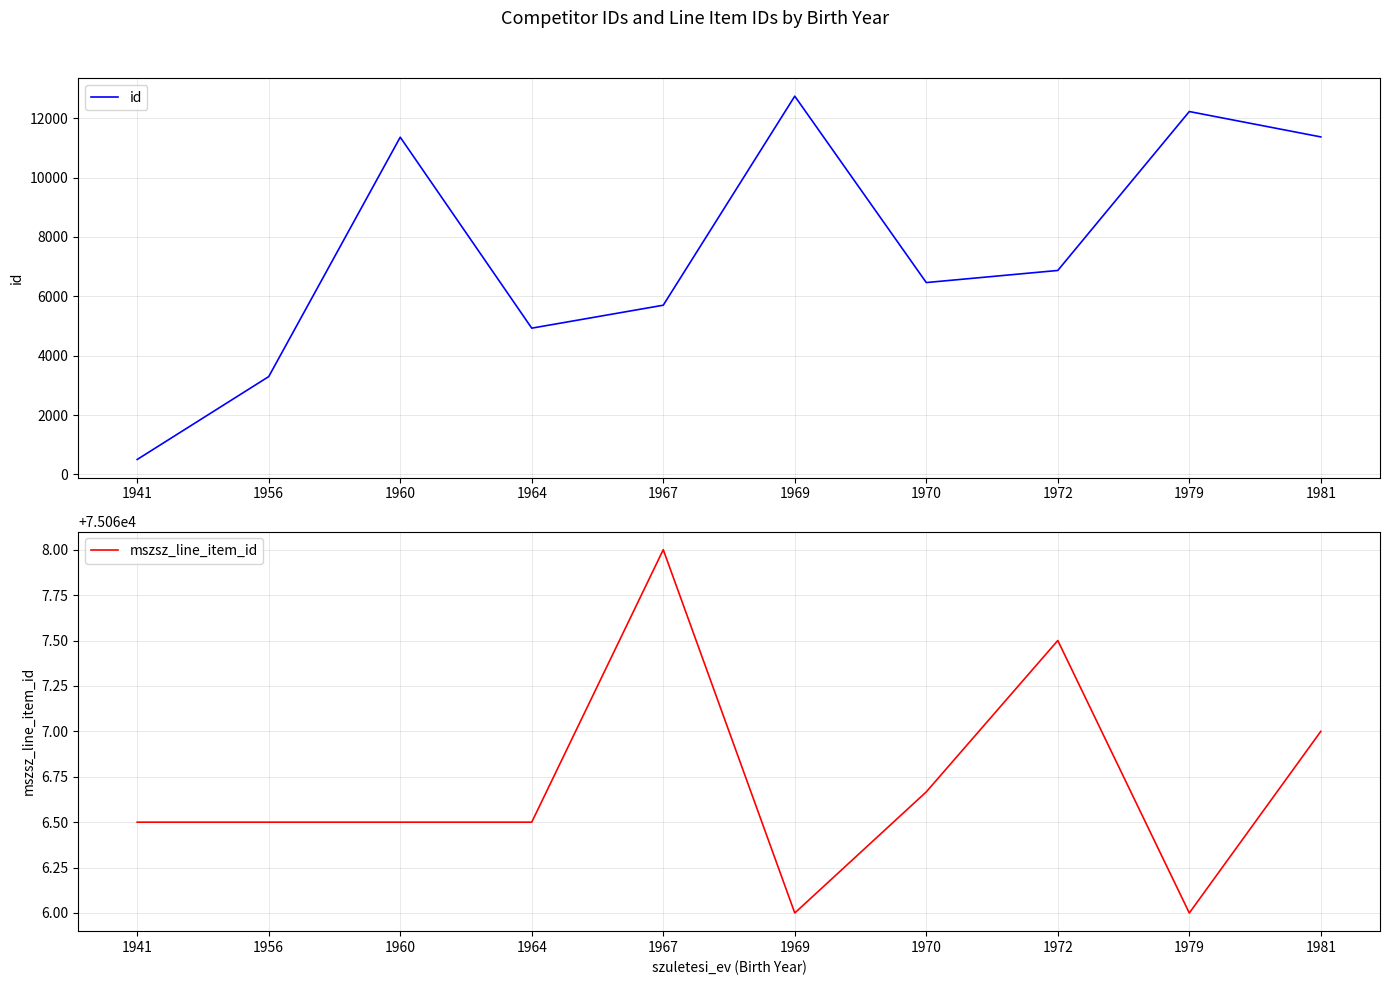

At which category is the sum across all series the highest?

1969